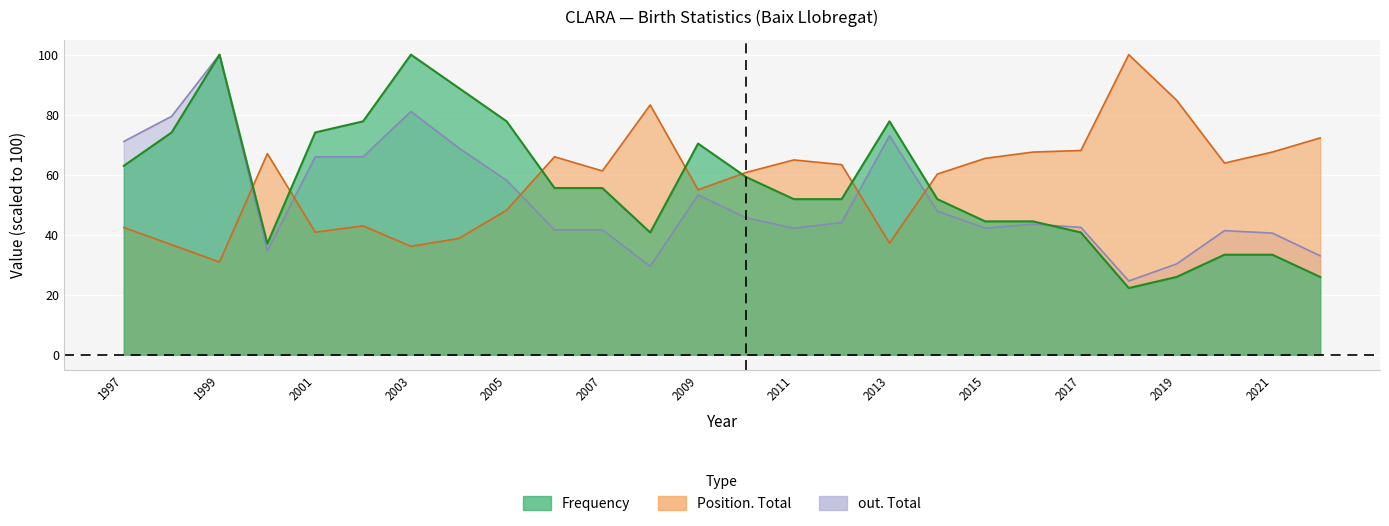

How many data points in out. Total are less than 44?

13